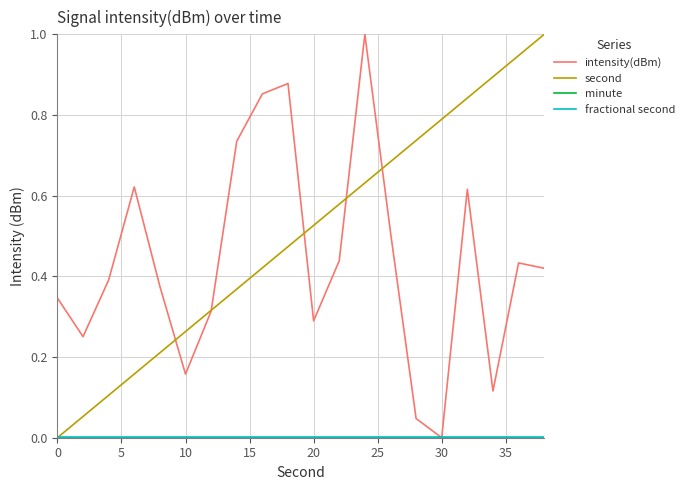

How many lines are shown in the chart?

4